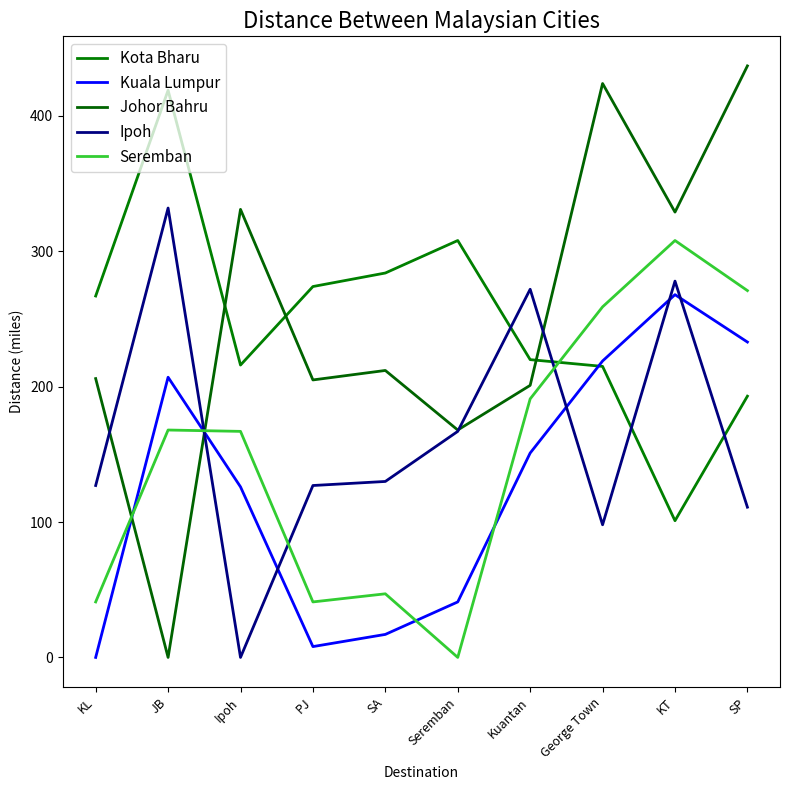

At how many categories does at least one series exceed 15?

10